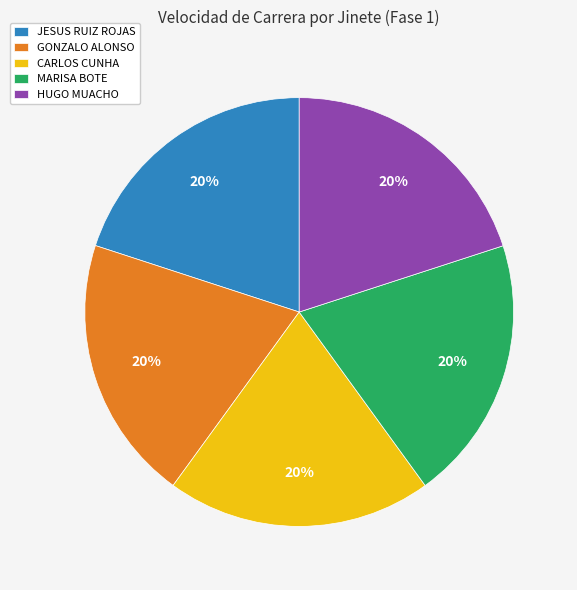

To the nearest percent, what portion does JESUS RUIZ ROJAS represent?

20%